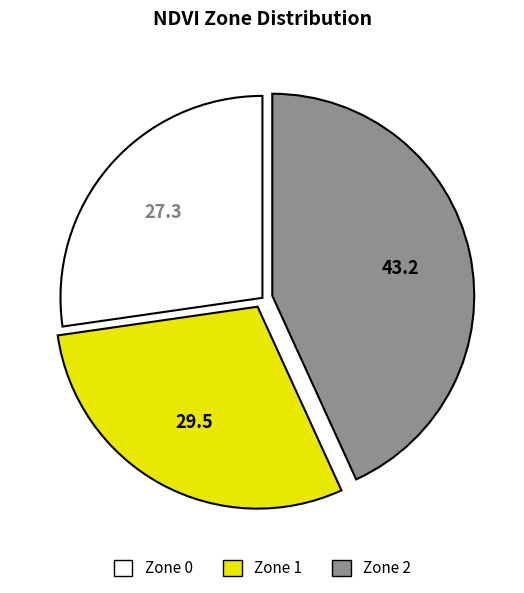

Rank the categories by value from lowest to highest.

Zone 0, Zone 1, Zone 2